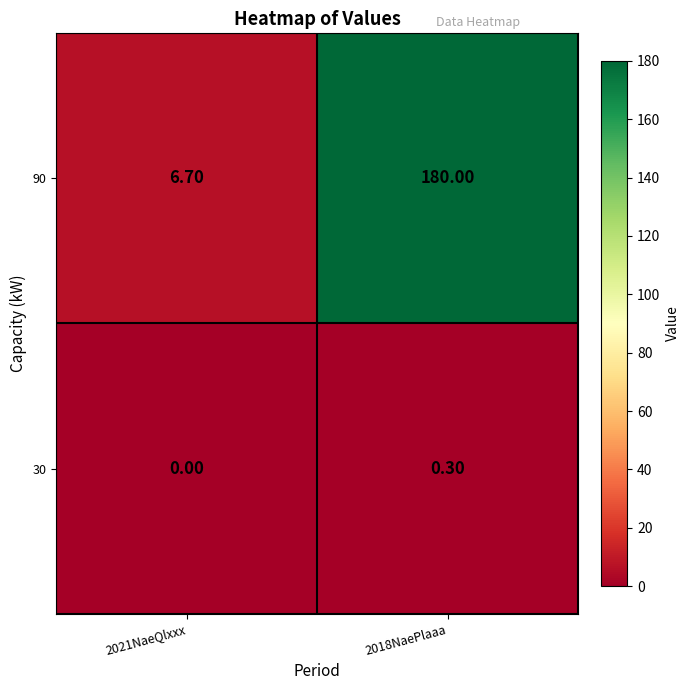

What is the difference between the maximum and minimum values in the 30 series?

0.3